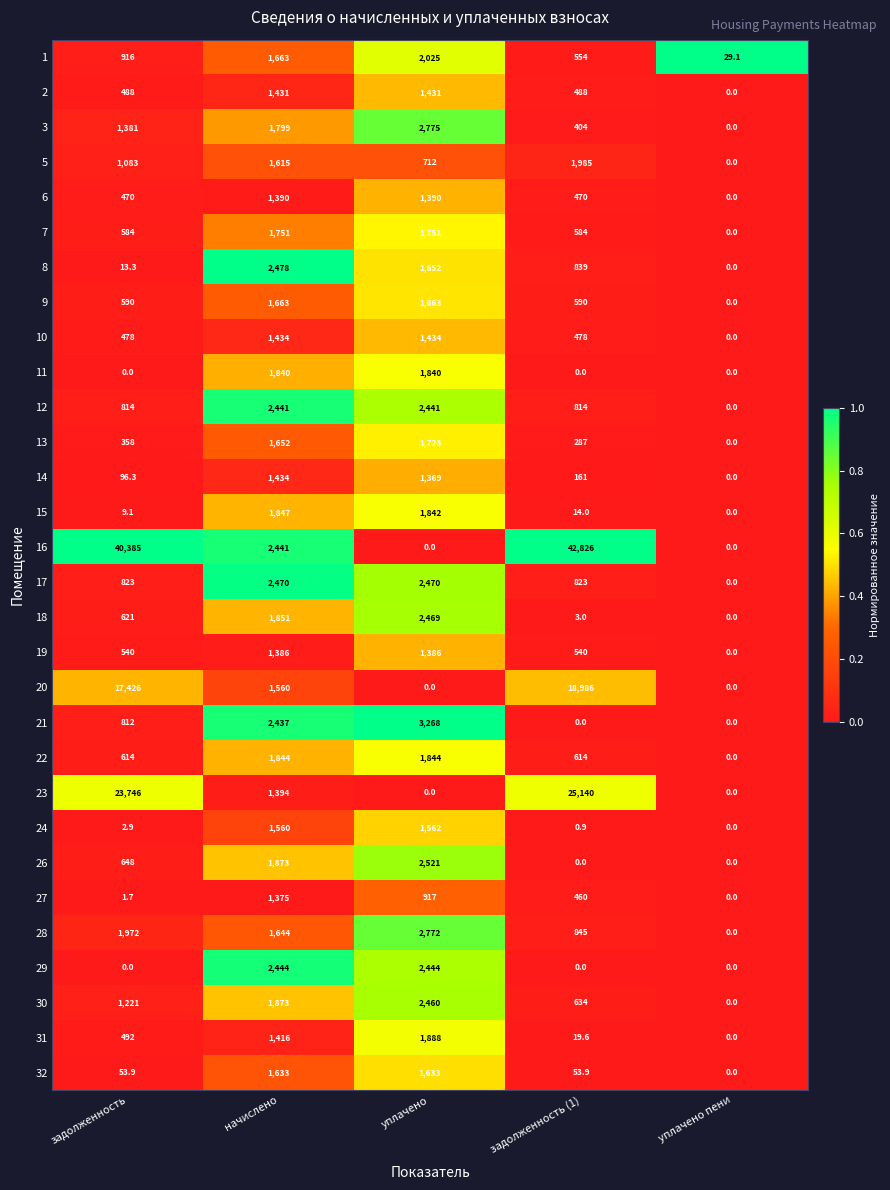

How many data points in 28 are less than 1644?

2